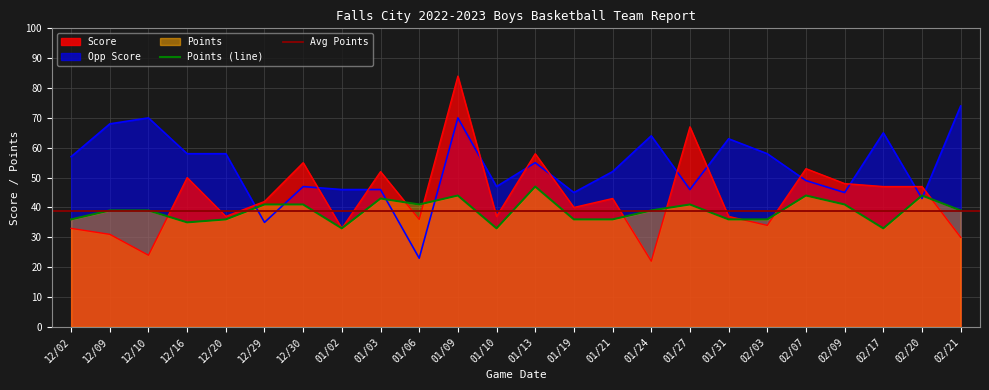

At which category does Points reach its first local valley?

12/16